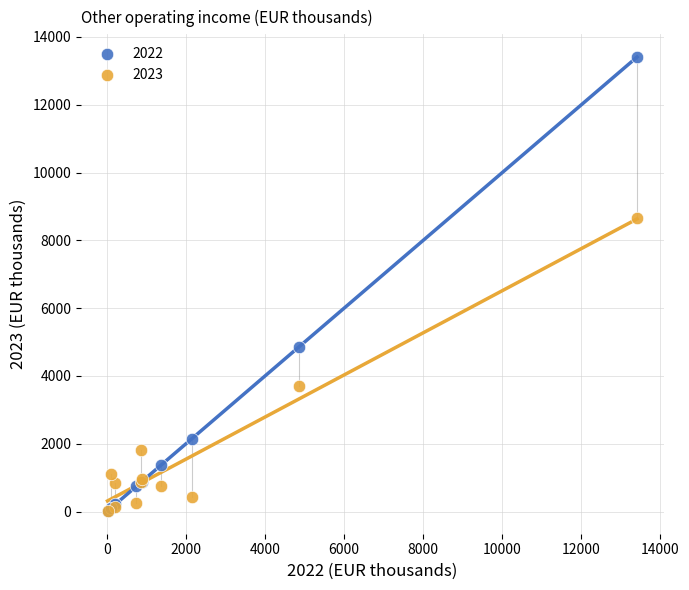

Which series has the widest spread of Y values?

2022